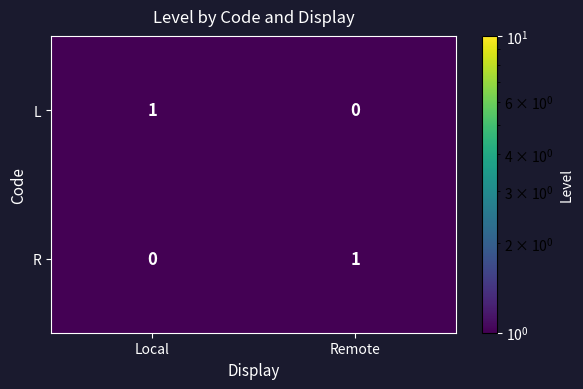

True or false: R has a value of 0 at Local.

True